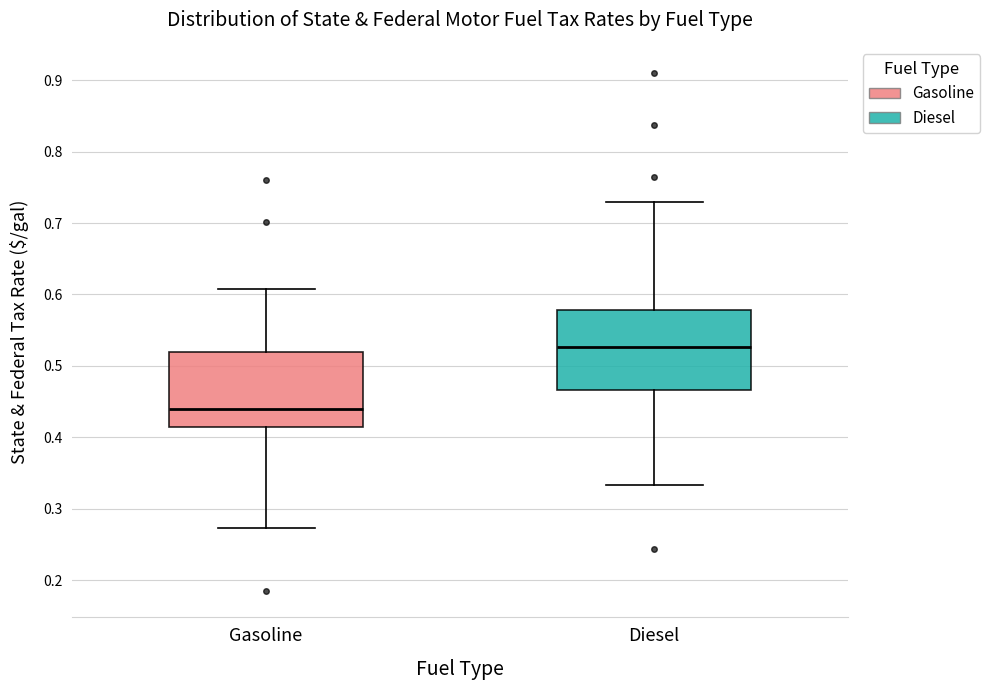

Reading left to right, transcribe this box plot: for each box, give where its median line is, the range the box spans, and where its two whiskers end, as read against the y-axis. The values are not printed on the chart, so give them approximately, as read against the axis.

Gasoline: median 0.44, box 0.41 to 0.52, whiskers 0.27 to 0.61
Diesel: median 0.53, box 0.47 to 0.58, whiskers 0.33 to 0.73